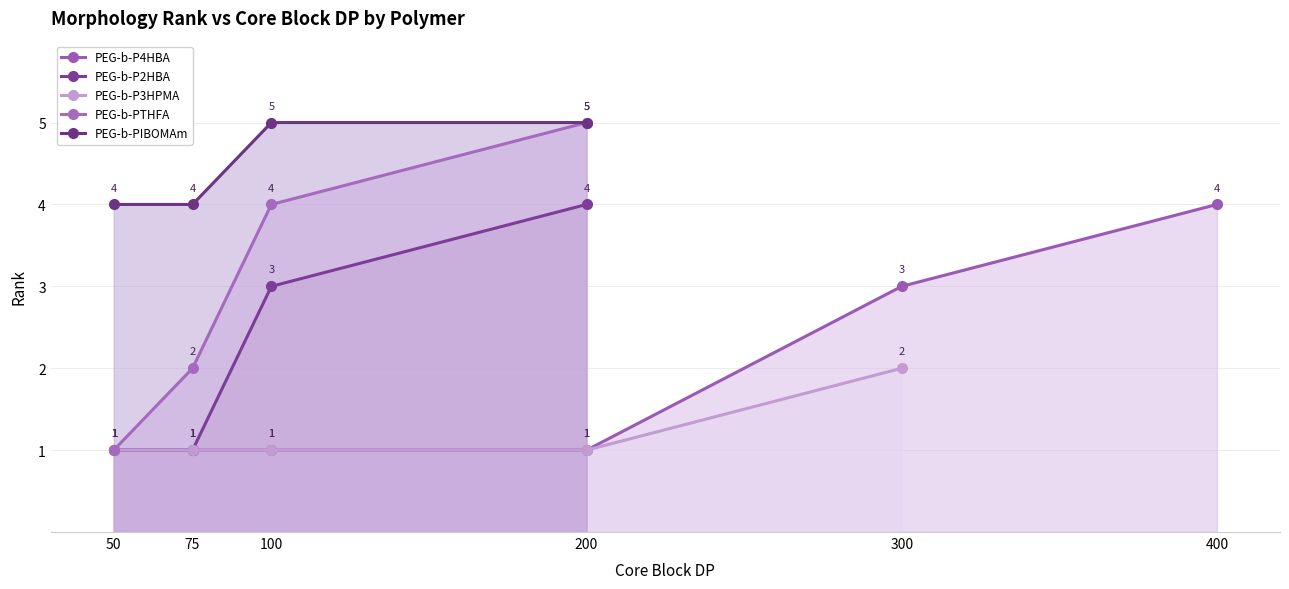

What is the value of the 3rd point from the left?

1